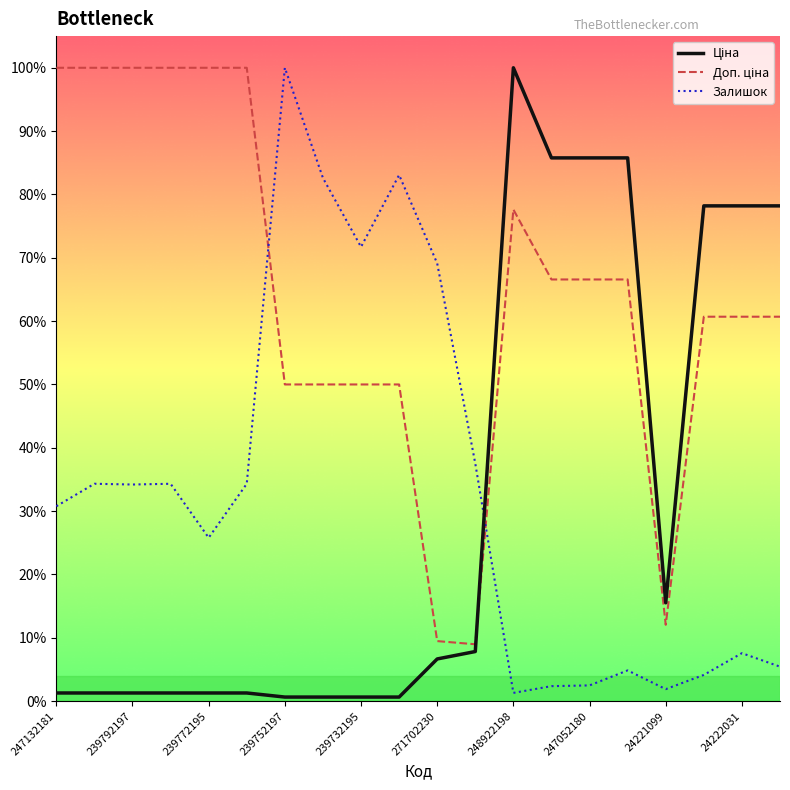

Does the chart display data point markers on the line(s)?

No